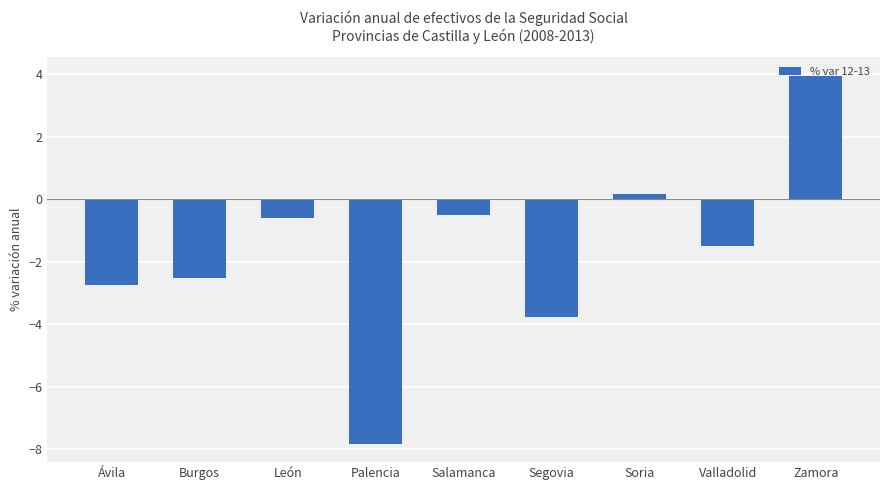

How many bars are there in total?

9